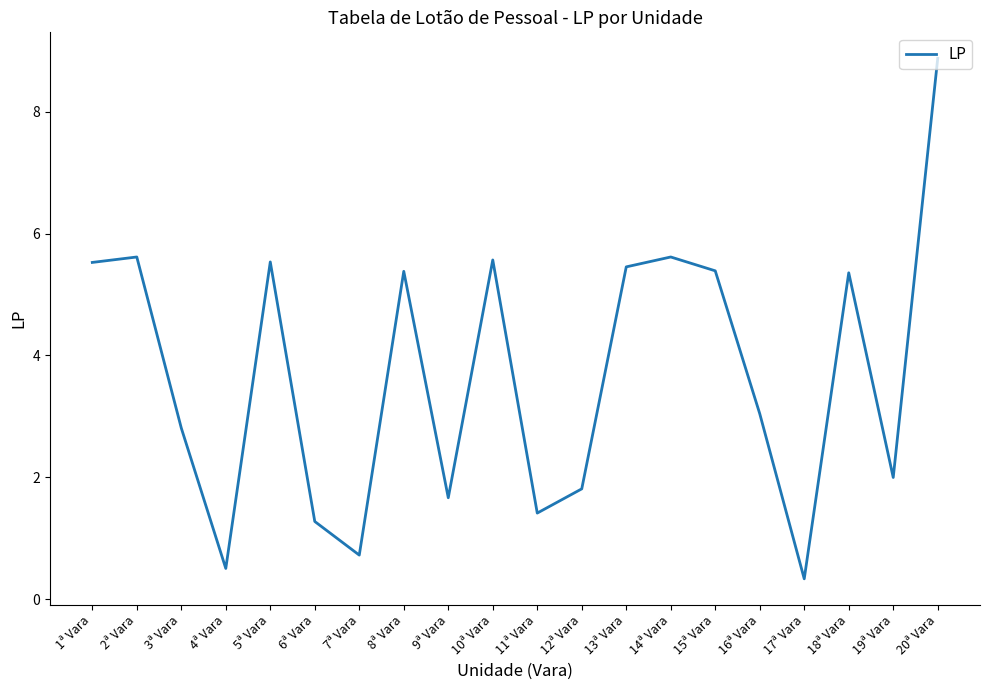

Where is the data nearest to the value 4?

16ª Vara